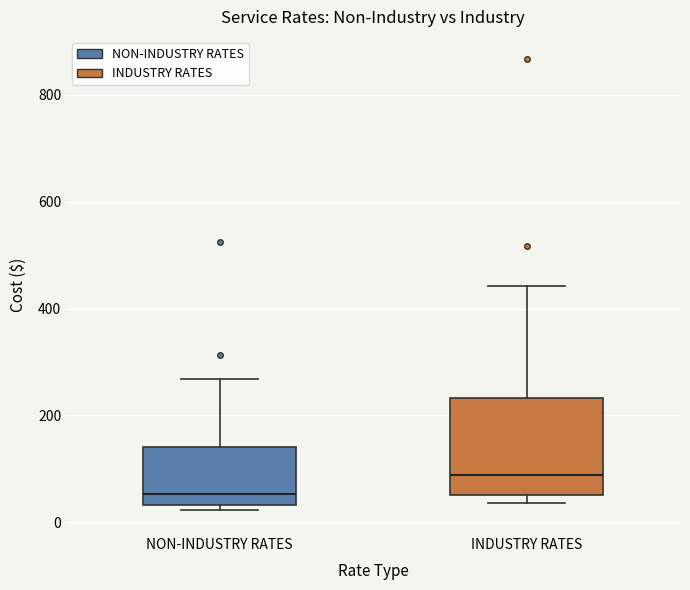

Reading left to right, read every box against the y-axis: the position of its median line, the range the box covers, and the ends of its whiskers. The values are not printed on the chart, so give them approximately, as read against the axis.

NON-INDUSTRY RATES: median 60, box 40 to 140, whiskers 20 to 260
INDUSTRY RATES: median 80, box 60 to 240, whiskers 40 to 440